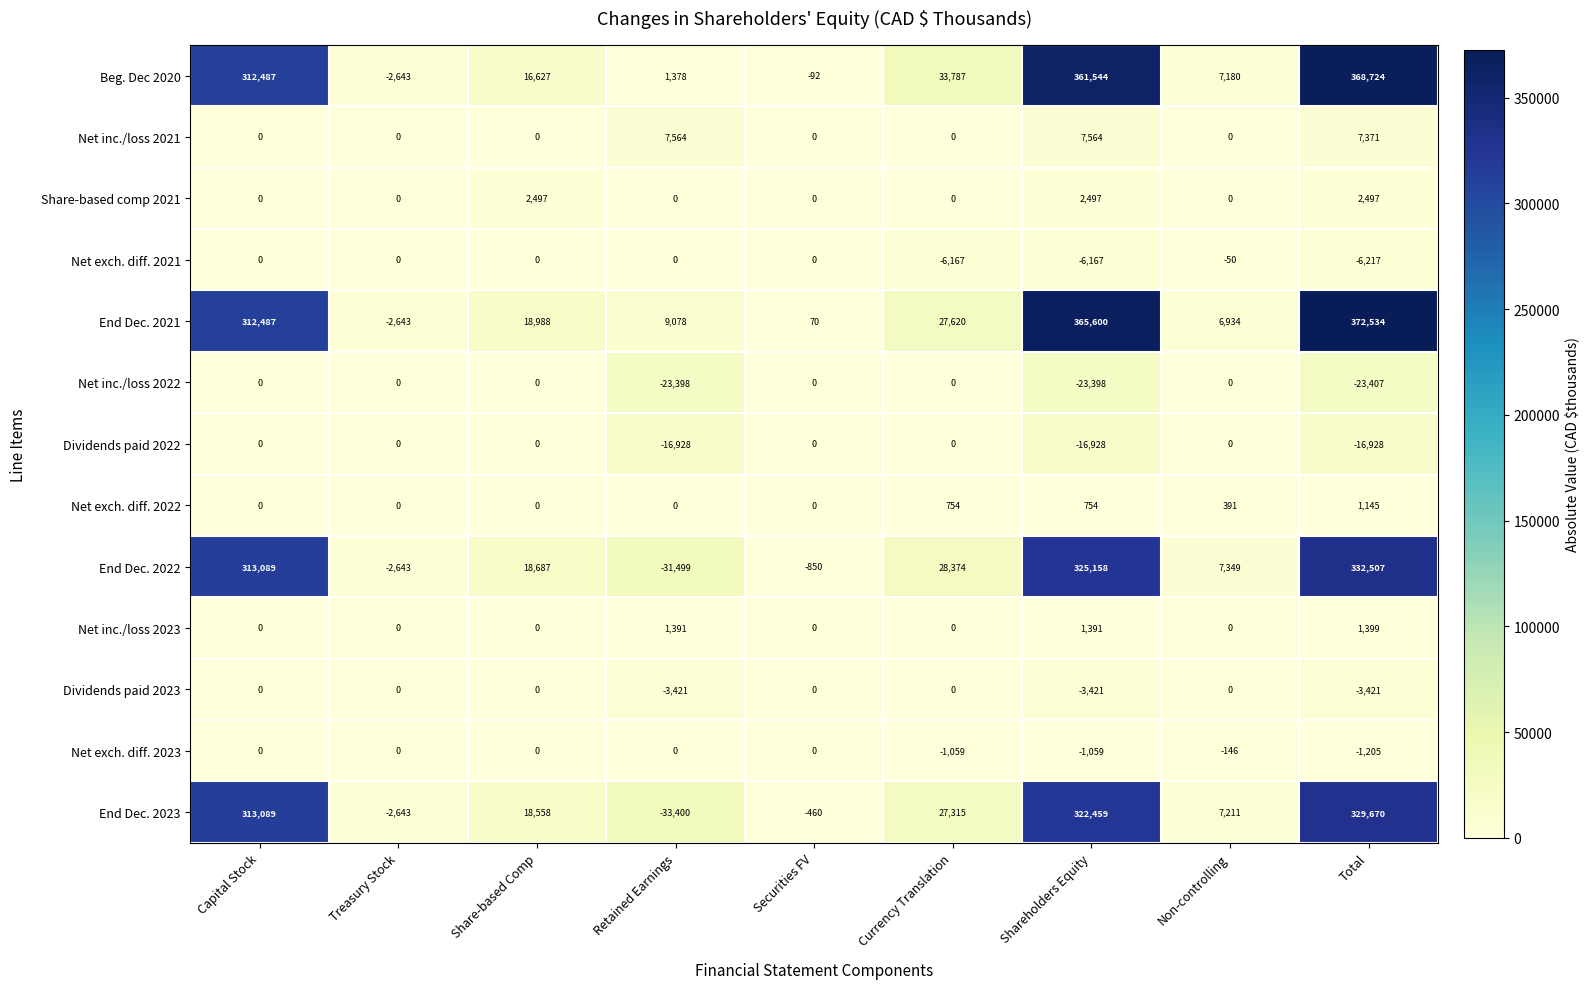

How many categories are shown in the chart?

9